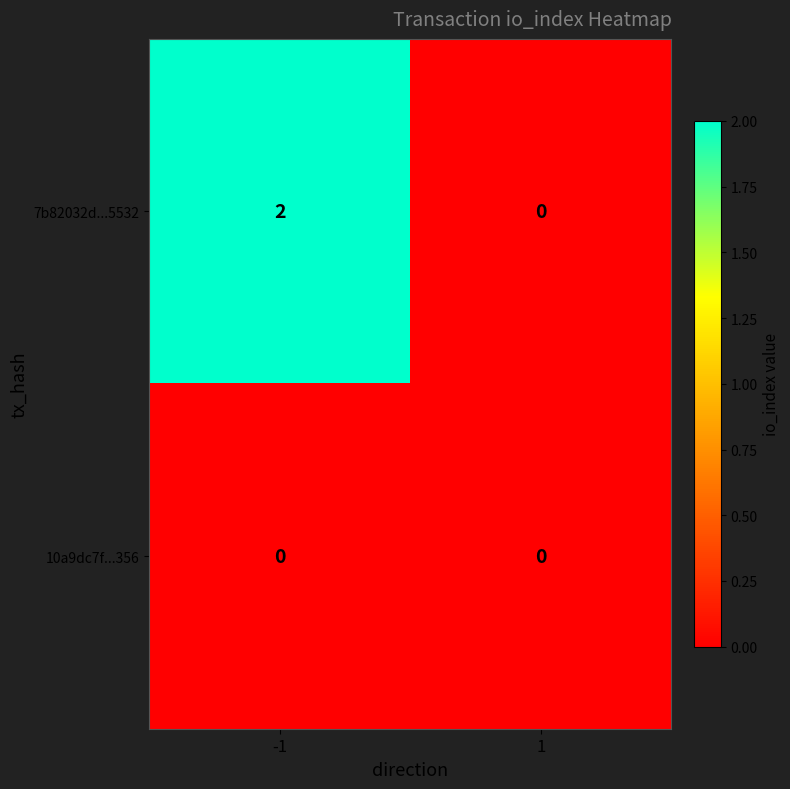

Rank the series by their maximum value, from highest to lowest.

7b82032d...5532, 10a9dc7f...356